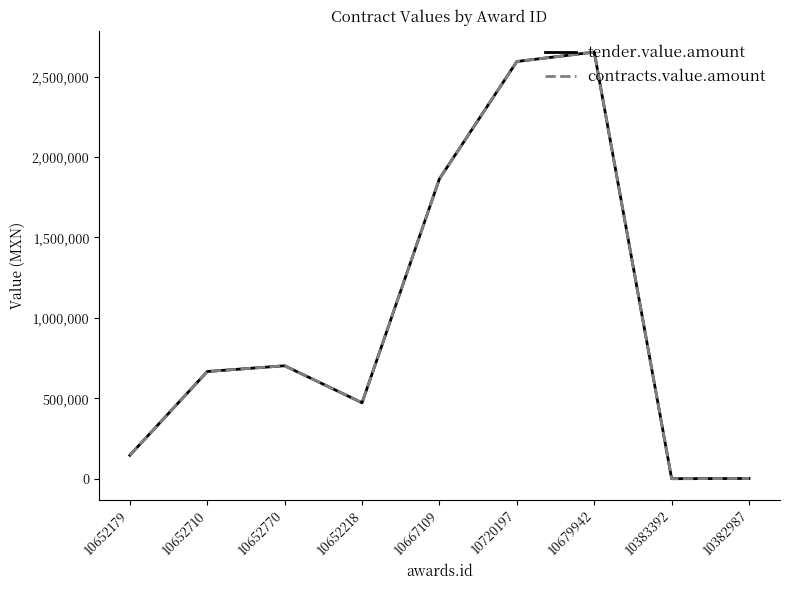

What is the highest value of the contracts.value.amount series?

2652157.0